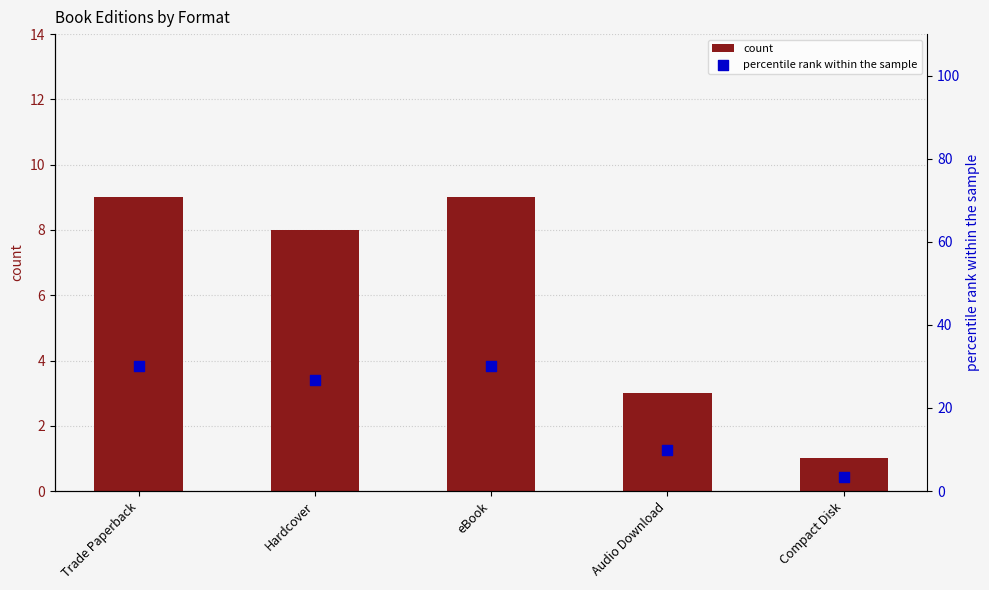

Which series has the largest Y range (max minus min)?

percentile rank within the sample